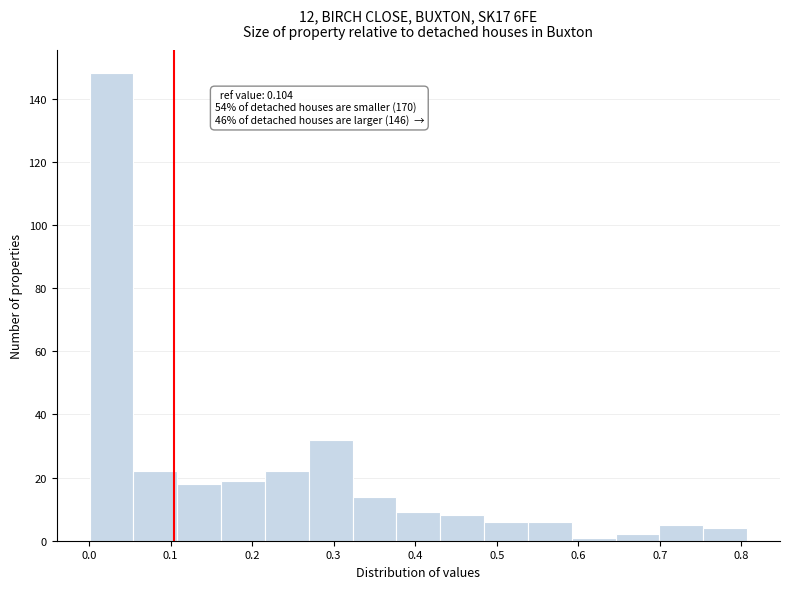

Which range on the x-axis has the tallest bar?

0.00 to 0.05